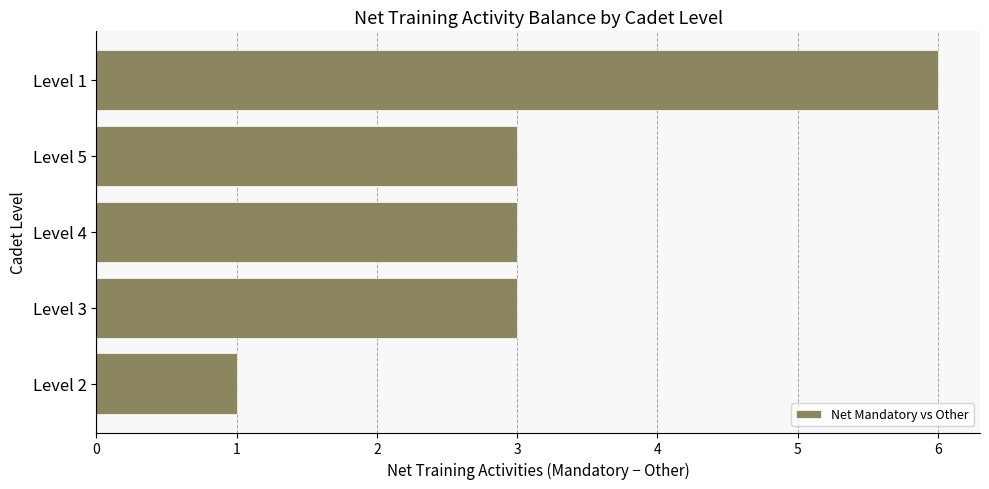

Is it true that the value at Level 1 is 6?

True